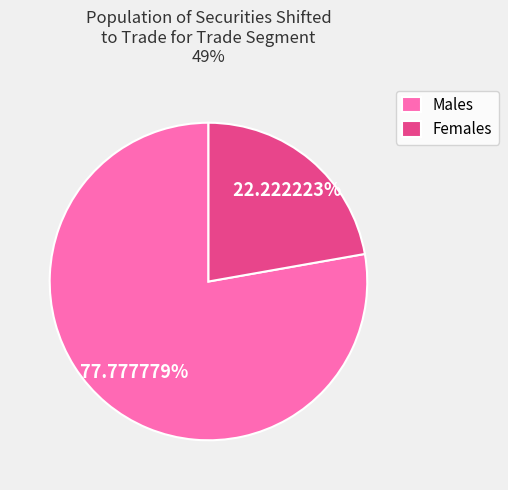

Is there a majority slice in this chart?

Yes